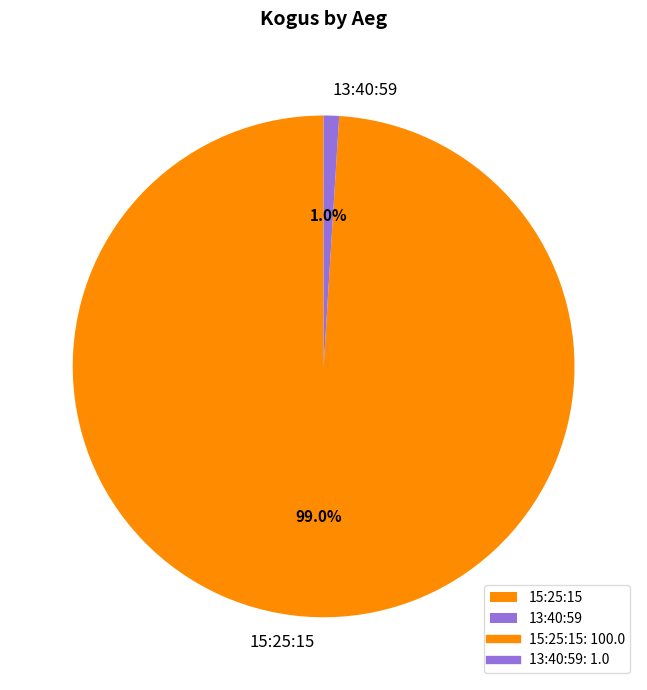

To the nearest percent, what portion does 15:25:15 represent?

99%